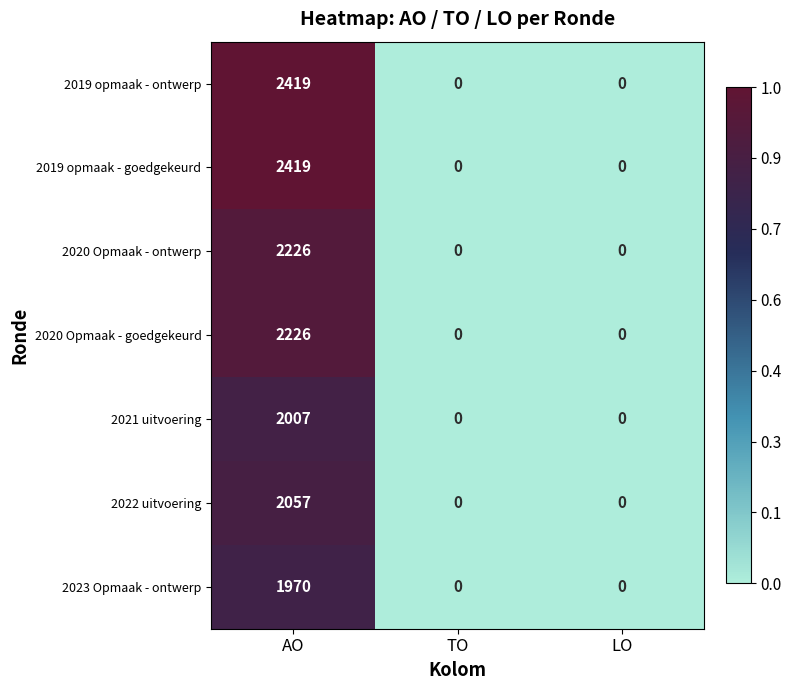

Reading left to right, transcribe all the data shown in this chart.

2019 opmaak - ontwerp: 2419	0	0
2019 opmaak - goedgekeurd: 2419	0	0
2020 Opmaak - ontwerp: 2226	0	0
2020 Opmaak - goedgekeurd: 2226	0	0
2021 uitvoering: 2007	0	0
2022 uitvoering: 2057	0	0
2023 Opmaak - ontwerp: 1970	0	0